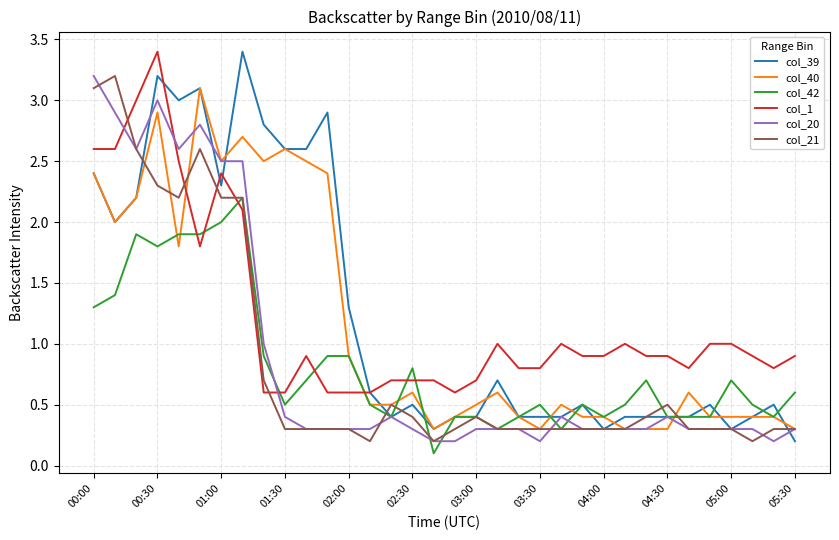

What is the maximum value shown in the chart?

3.4